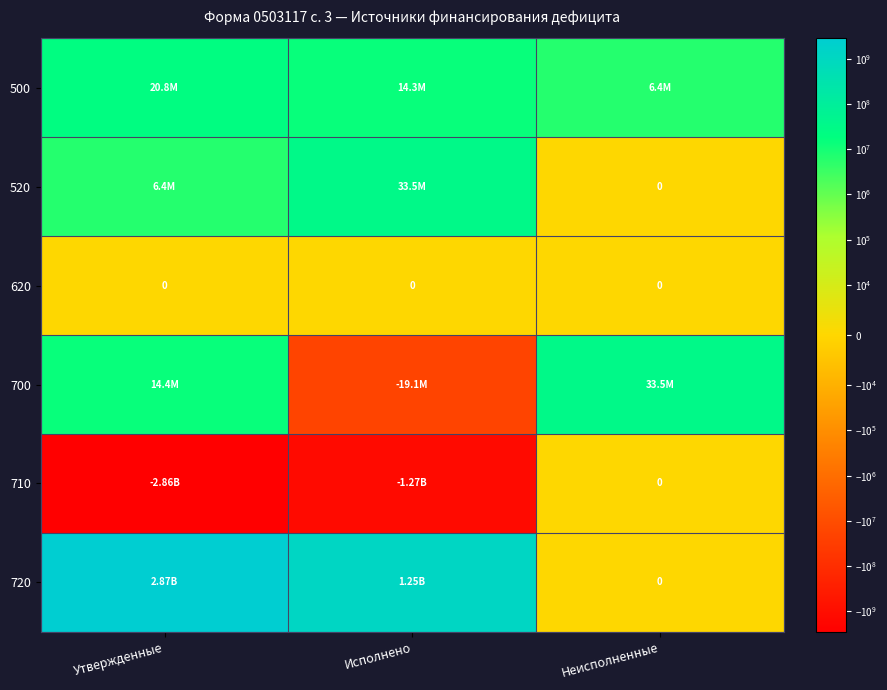

At which category is the sum across all series the highest?

Утвержденные